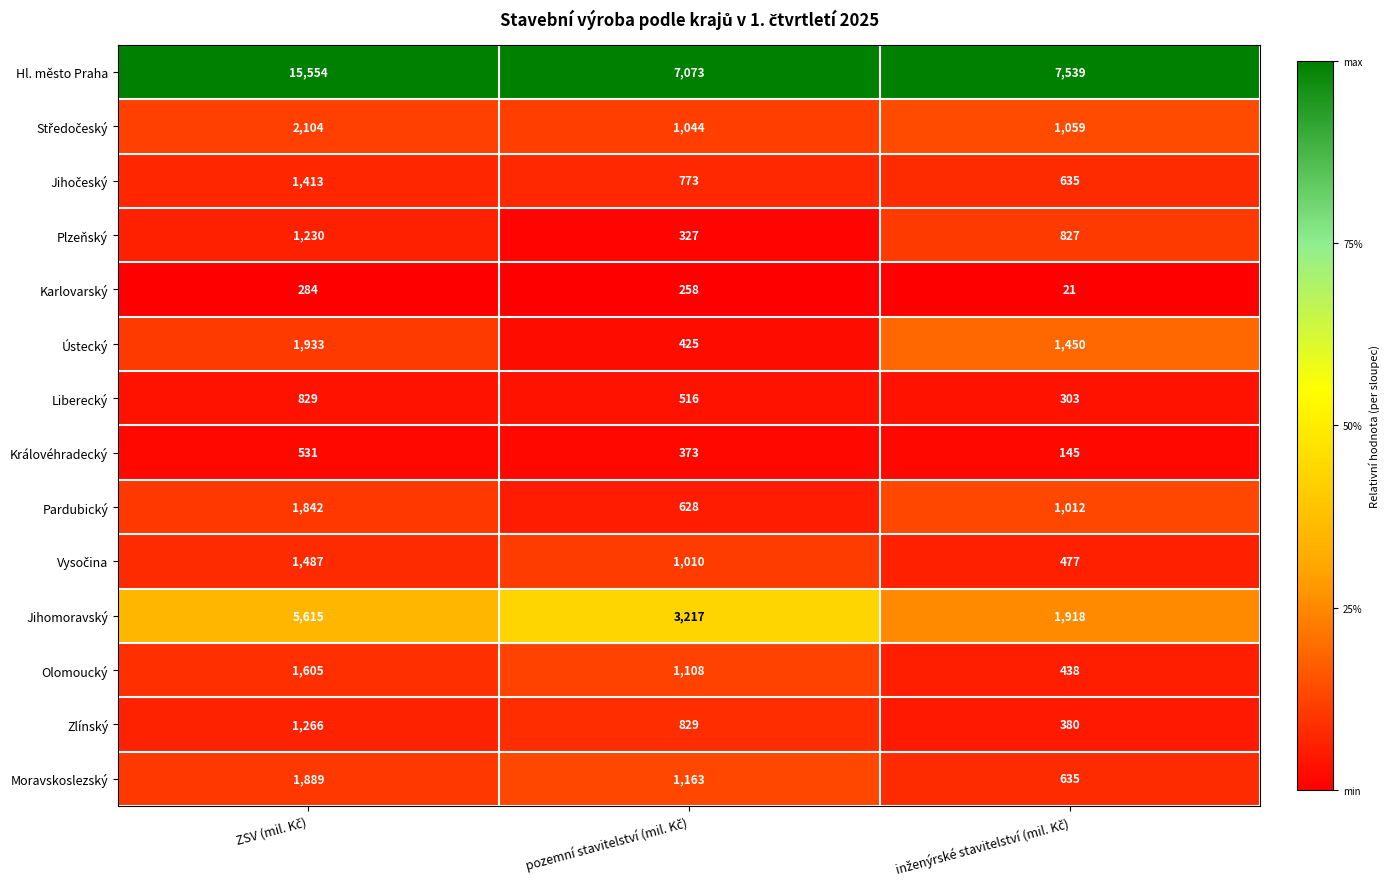

Which series has the largest total across all categories?

Hl. město Praha